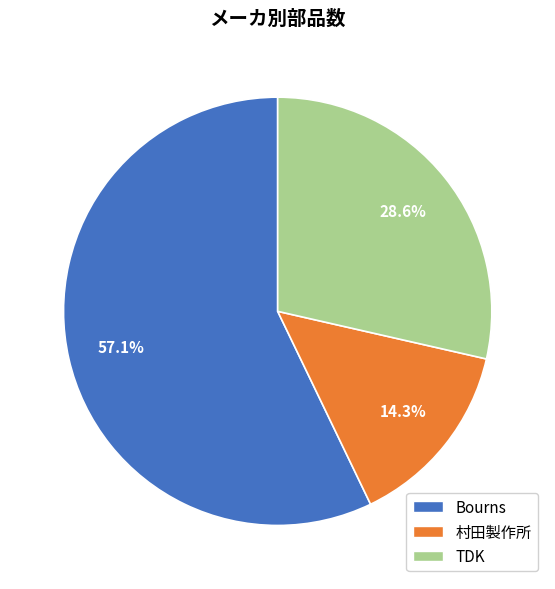

Which has a higher value, Bourns or TDK?

Bourns